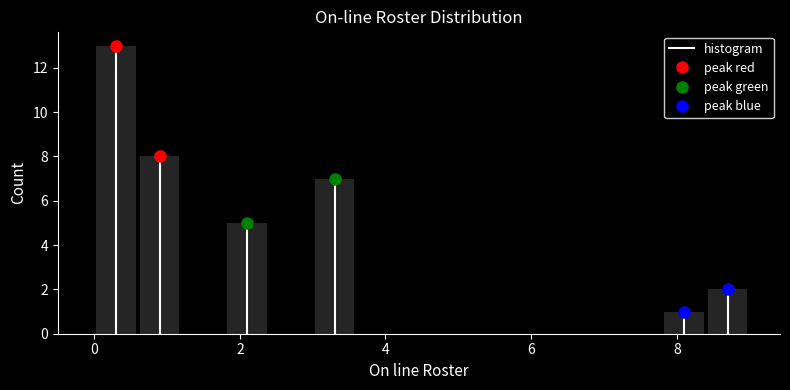

Read against the x-axis, roughly where is the centre of the tallest bar?

0.4